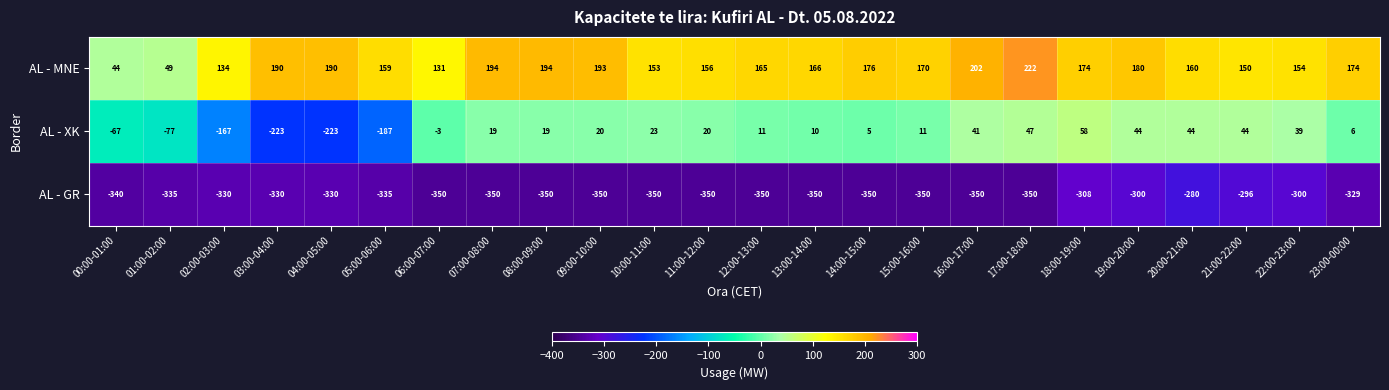

What is the lowest value of the AL - GR series?

-350